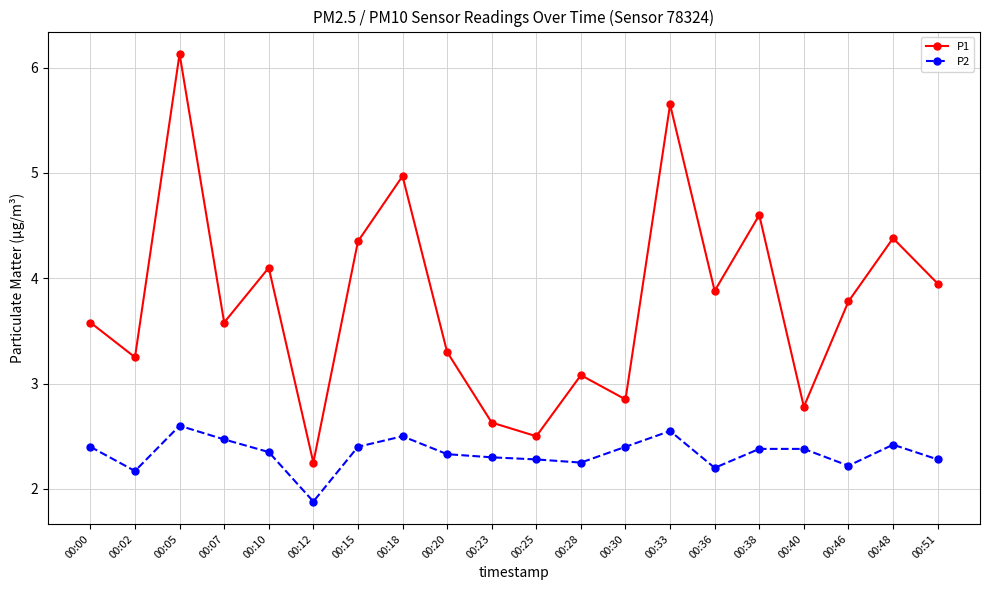

True or false: P2 and P1 intersect in this chart.

False